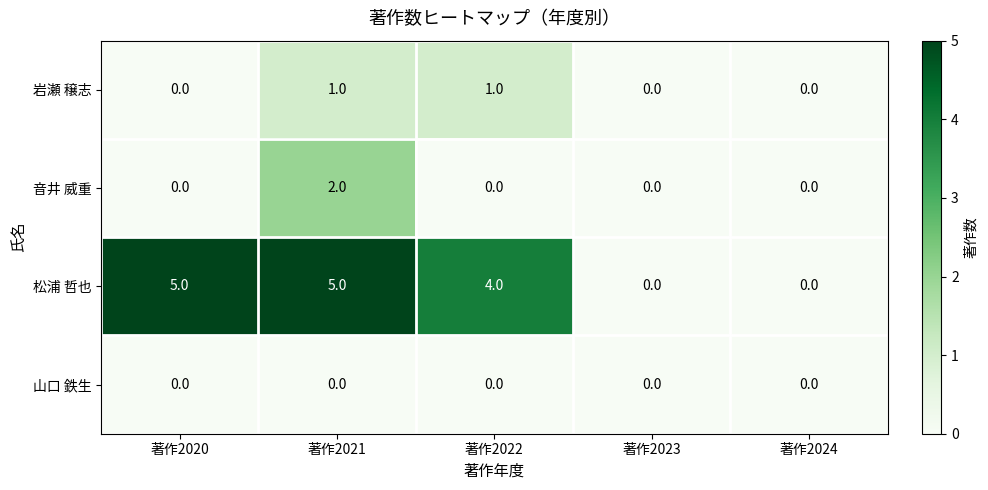

The value of 松浦 哲也 at 著作2022 is 6. True or false?

False